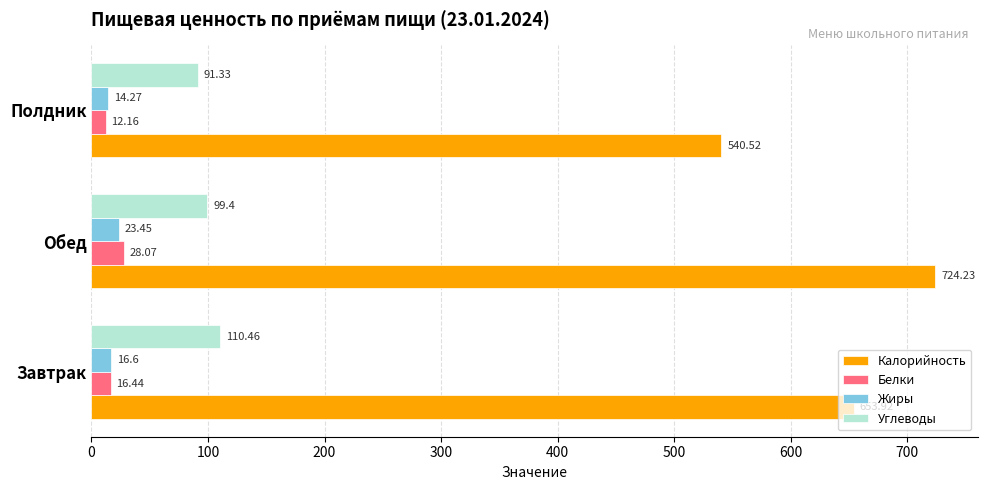

What is the average value of the Жиры series?

18.1